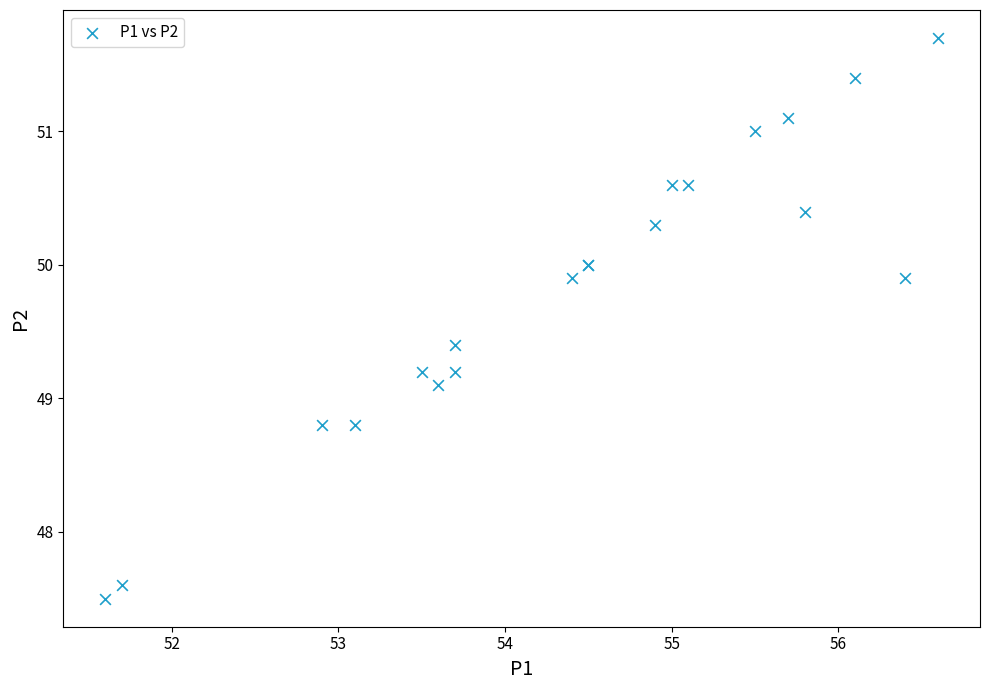

What Y value in the scatter plot is closest to 49?

49.1